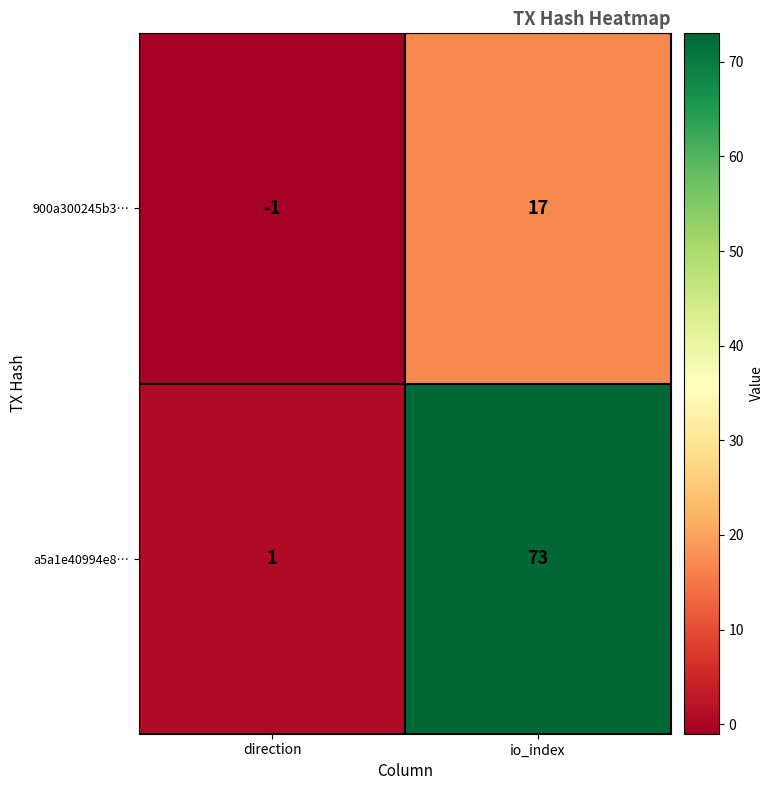

What is the spread (max minus min) of values at io_index?

56